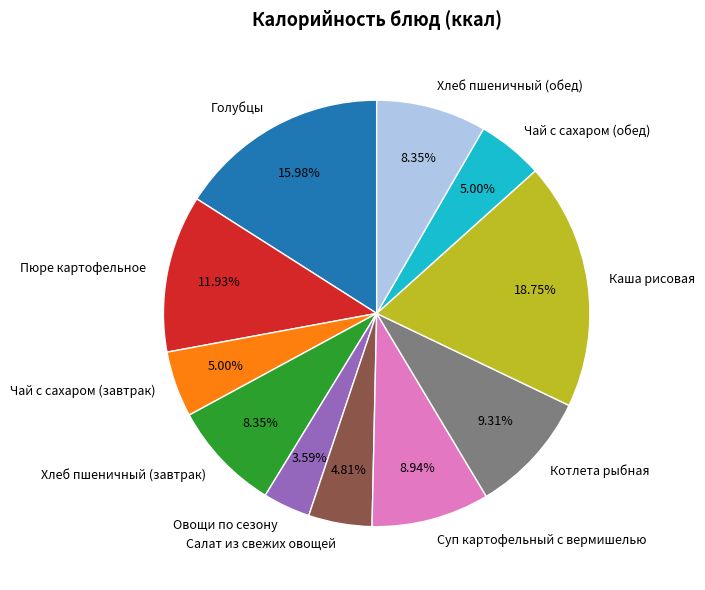

How many segments does this pie chart have?

11